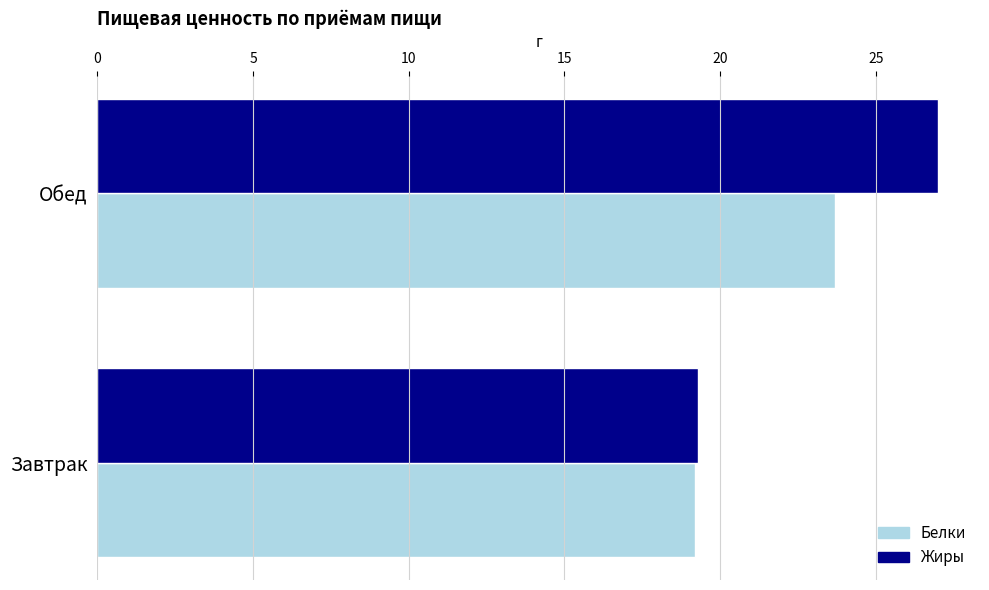

At which category is the sum across all series the highest?

Обед